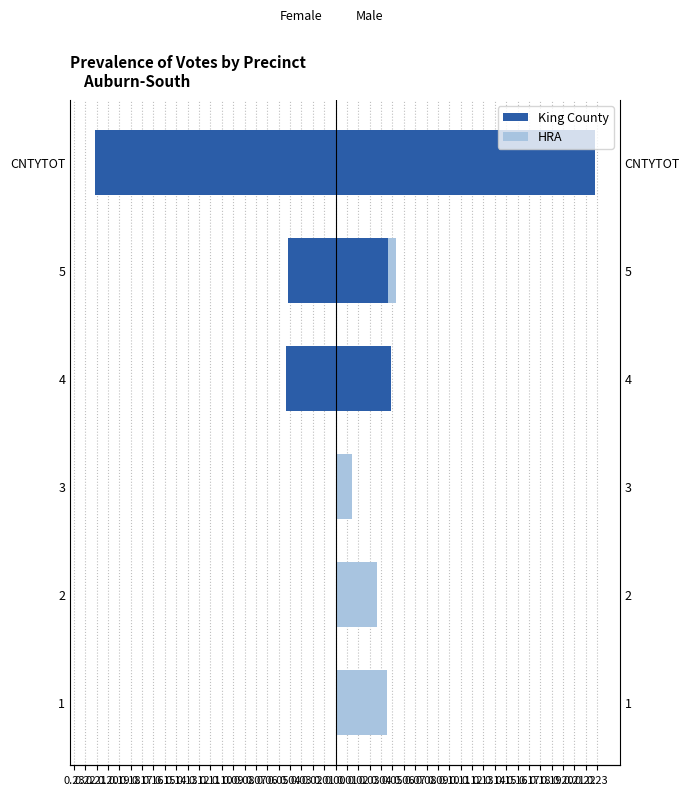

What is the difference between the maximum and minimum values in the King County series?

0.2